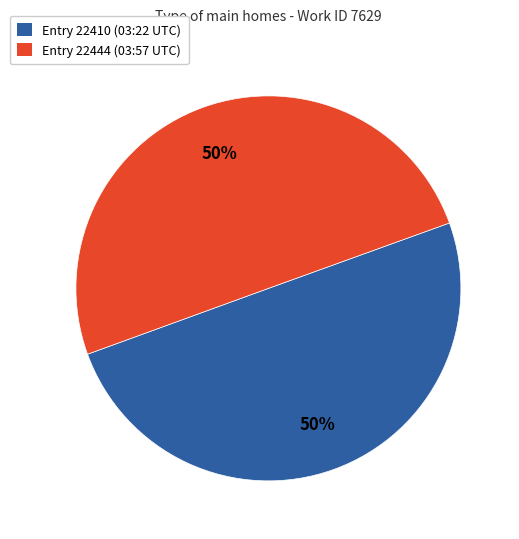

True or false: Entry 22444 (03:57 UTC) accounts for 50% of the total.

True